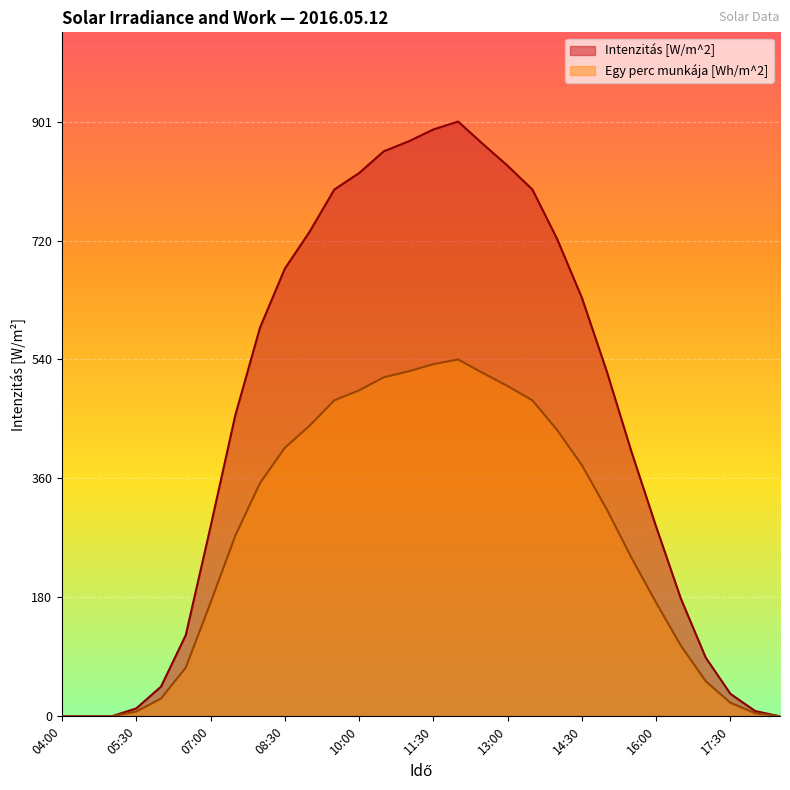

What is the value of the Egy perc munkája [Wh/m^2] point at the 9th from the left?

353.4